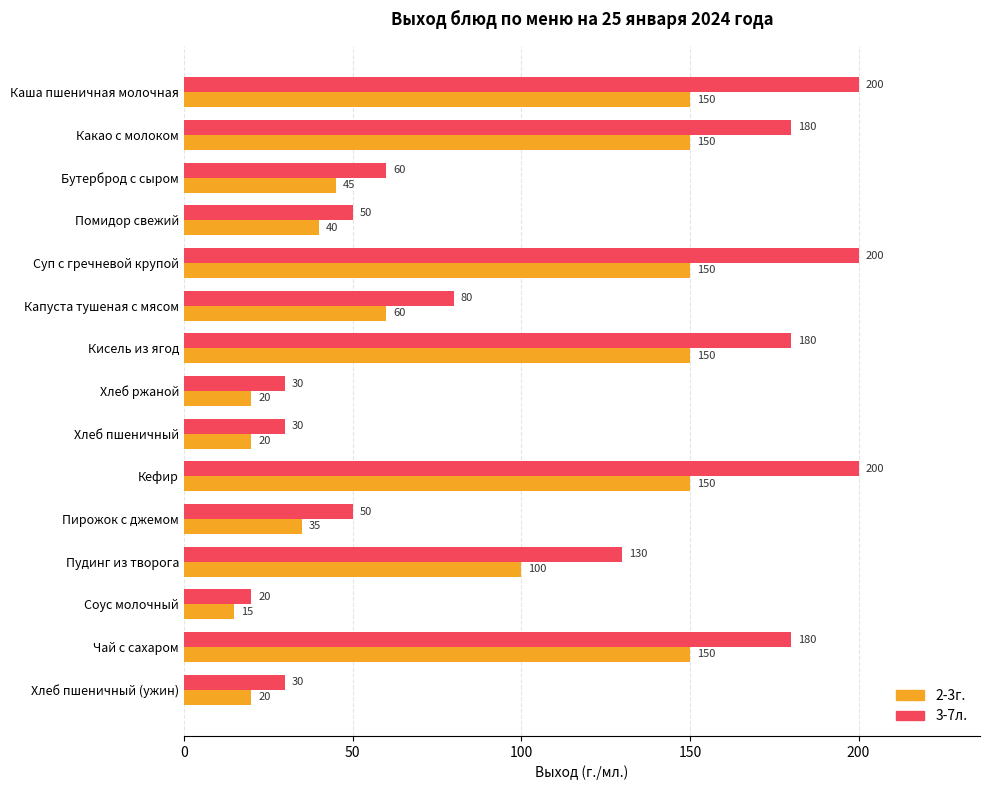

What is the total value across all series at Суп с гречневой крупой?

350